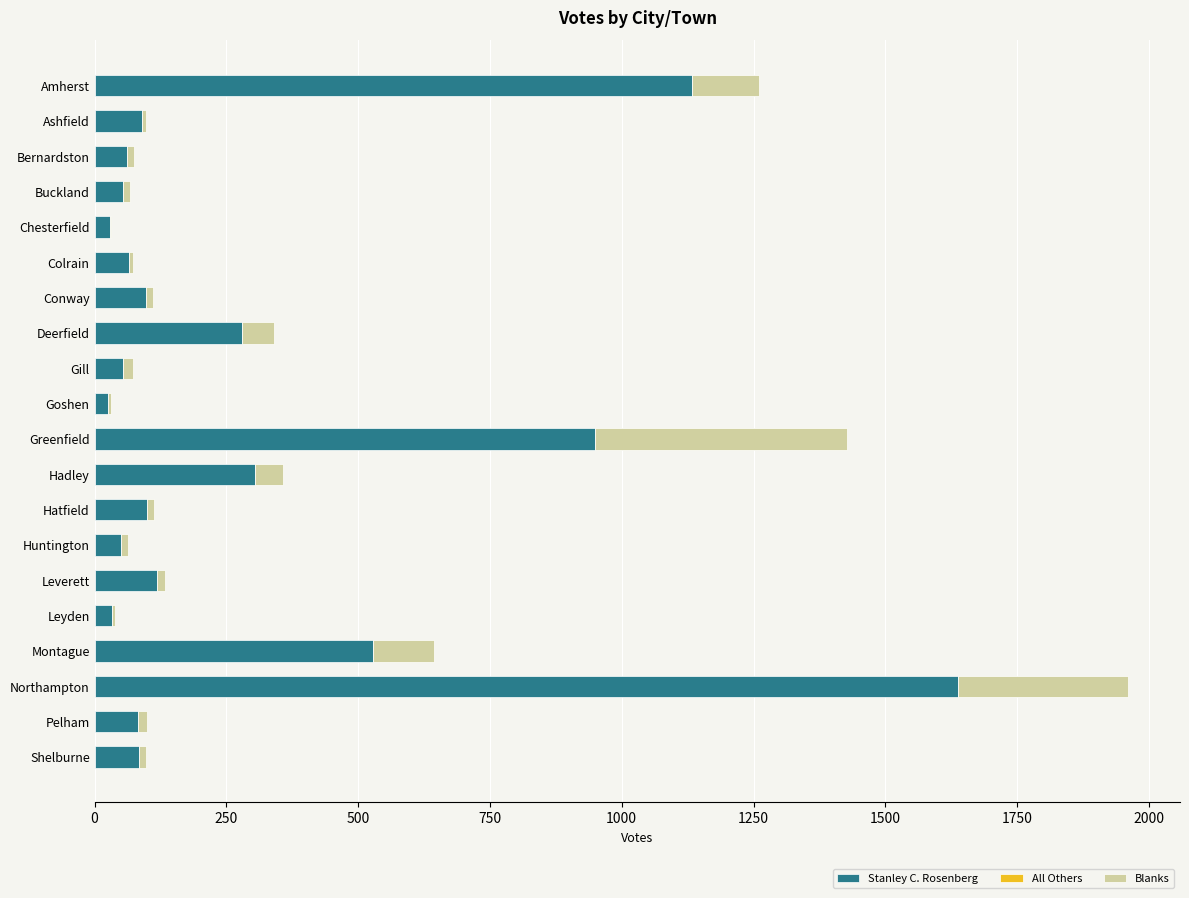

What is the total value across all series at Hadley?

357